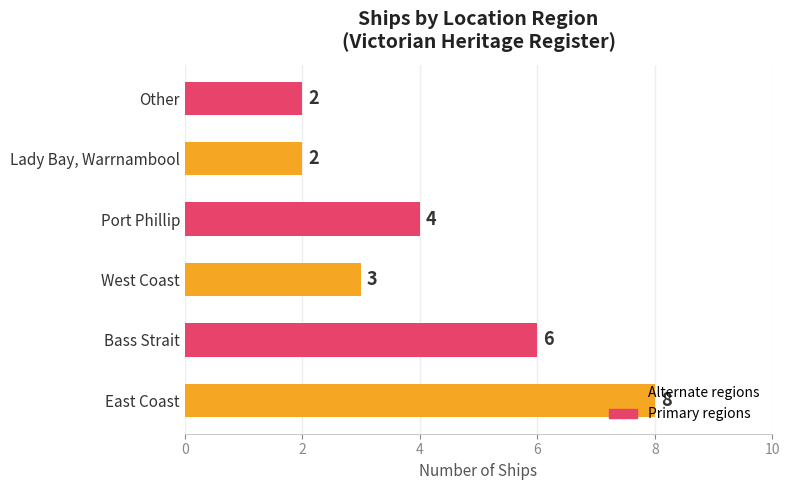

Is it true that the value at Port Phillip is 4?

True